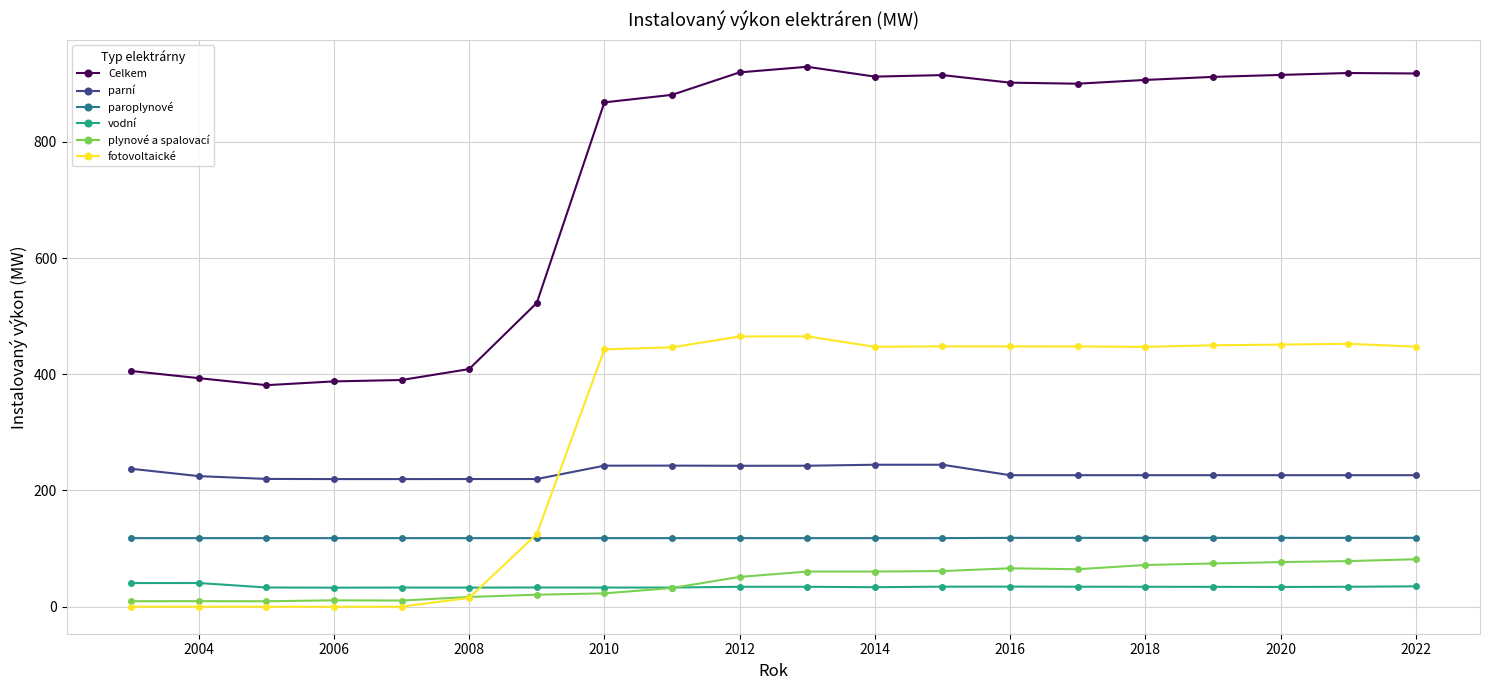

What is the highest value of the plynové a spalovací series?

81.7